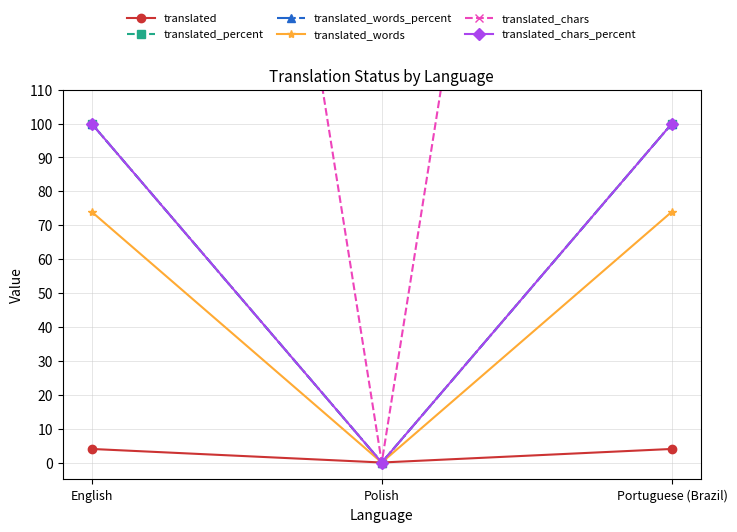

True or false: translated_words has a value of 74 at English.

True